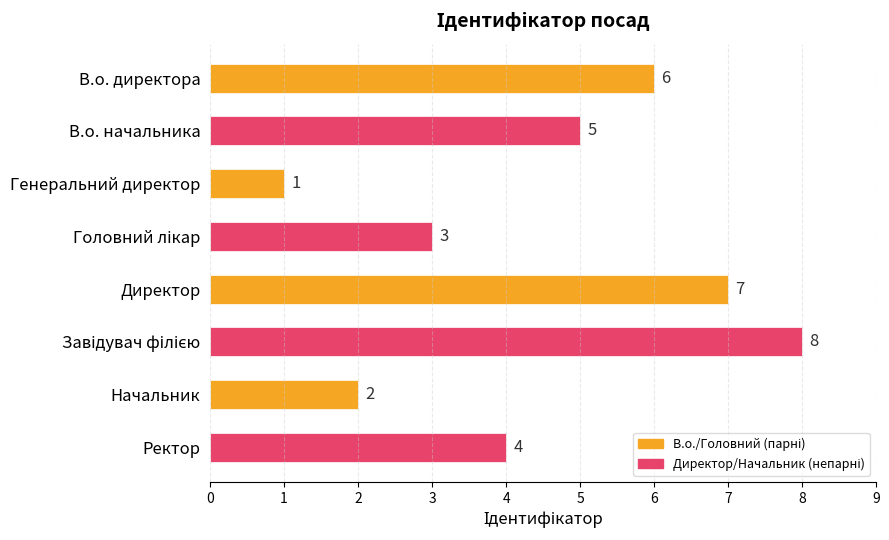

At which category does the chart reach its minimum across all series?

Генеральний директор